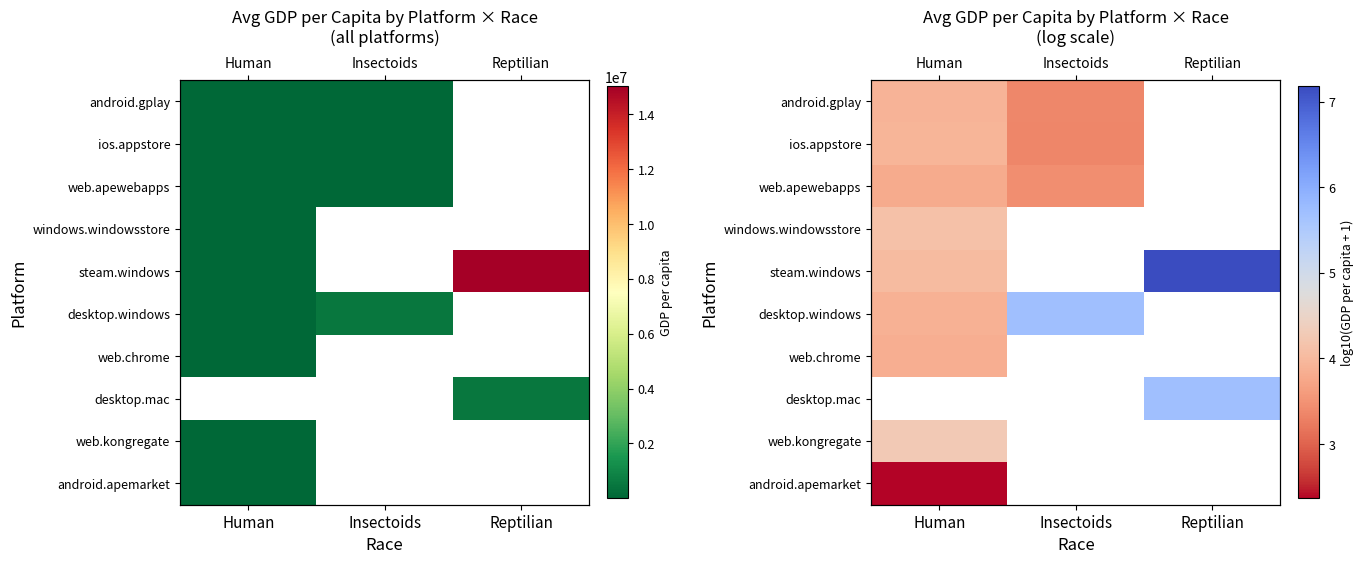

How many values in android.apemarket are above zero?

1